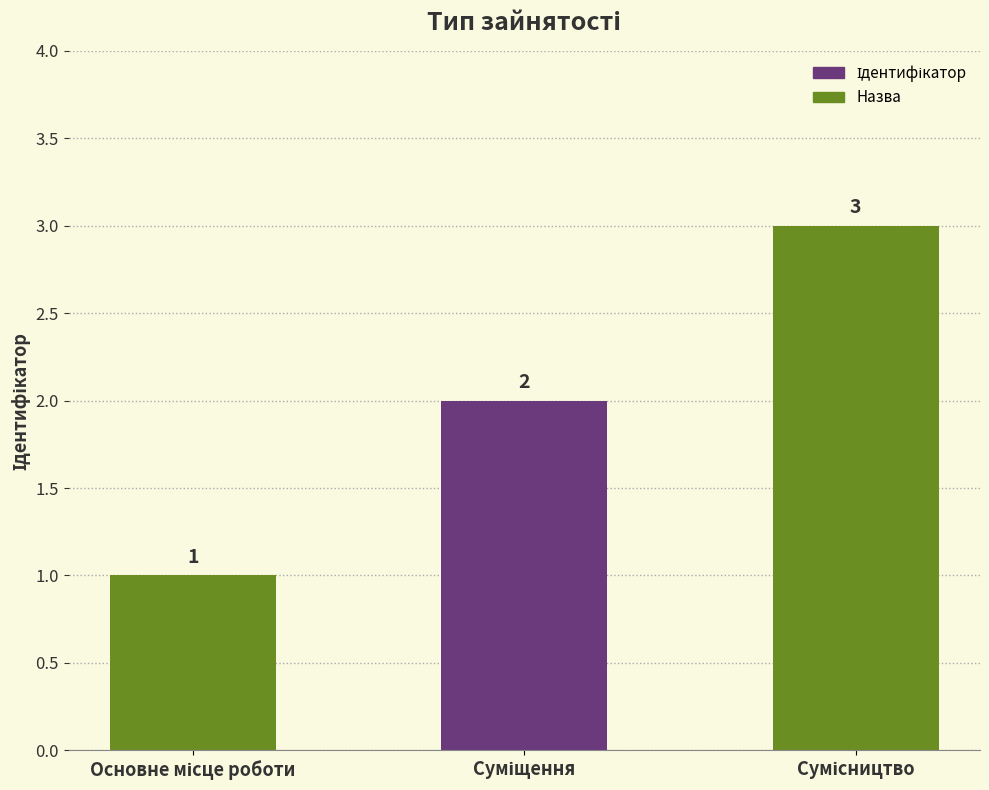

What is the sum of all values?

6